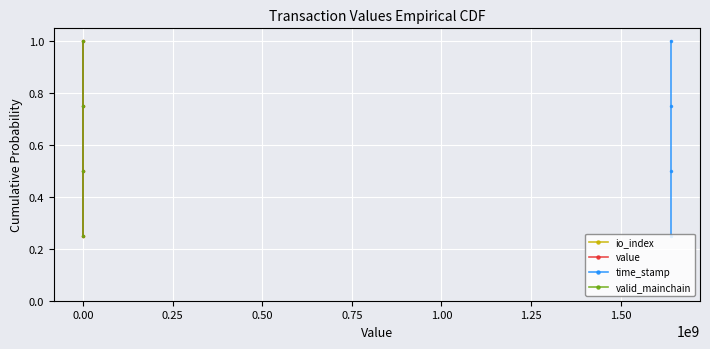

What is the label of the 1st point from the right?

0.50